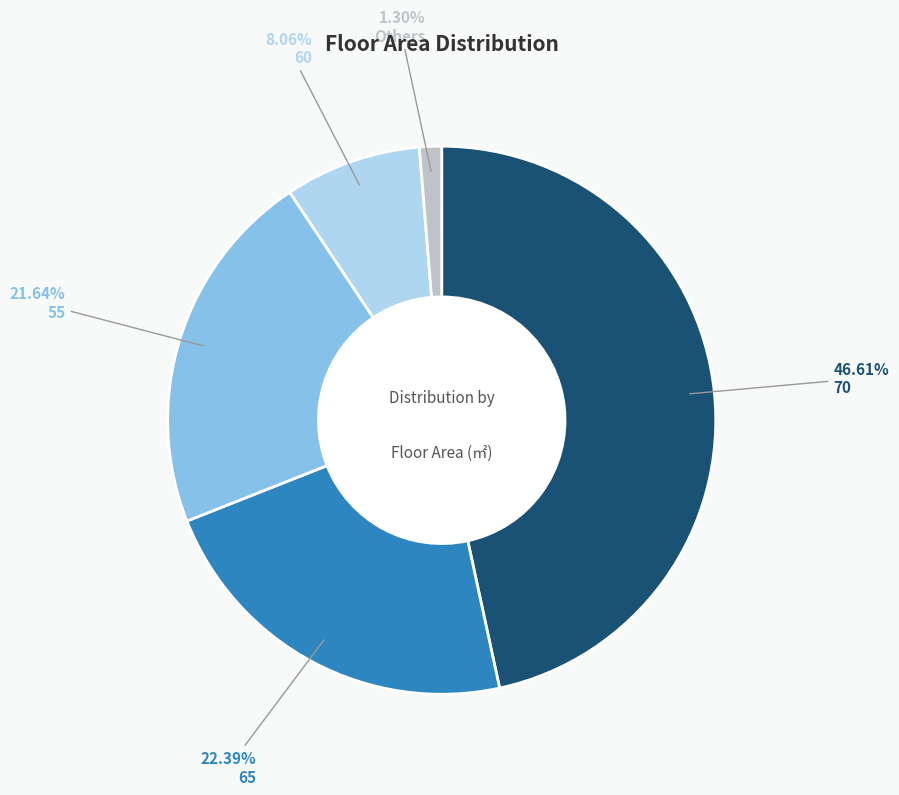

Count the number of slices in the pie.

5